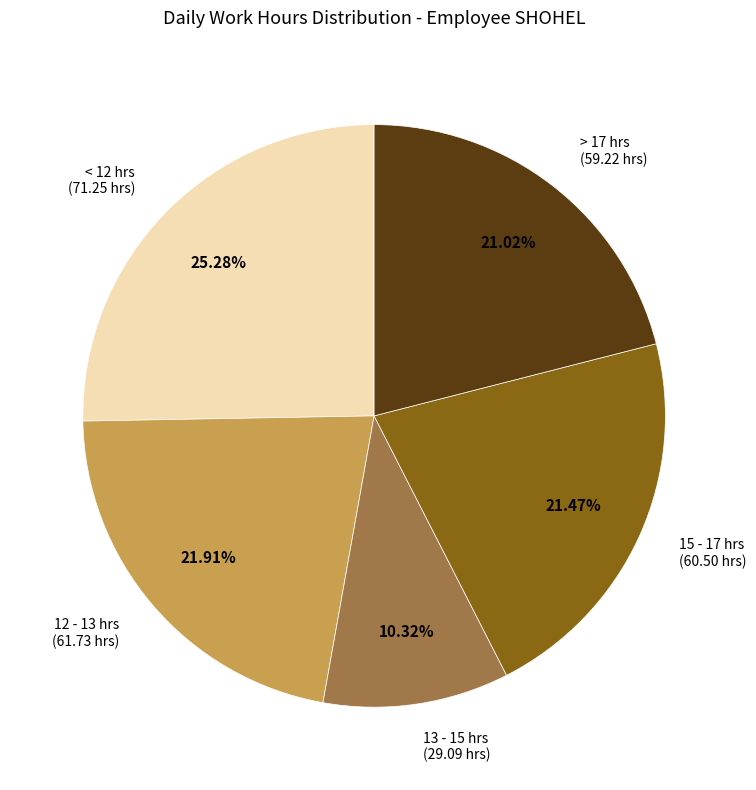

How many segments does this pie chart have?

5